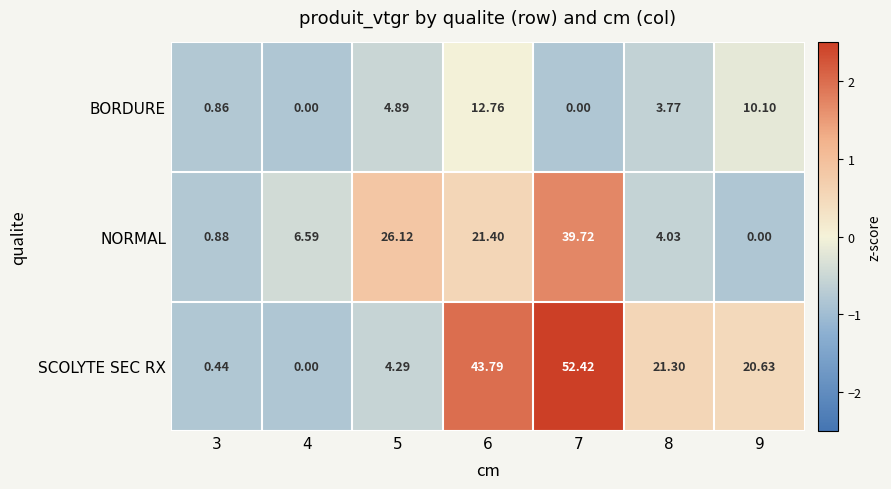

List the series in order of their peak value, lowest first.

BORDURE, NORMAL, SCOLYTE SEC RX